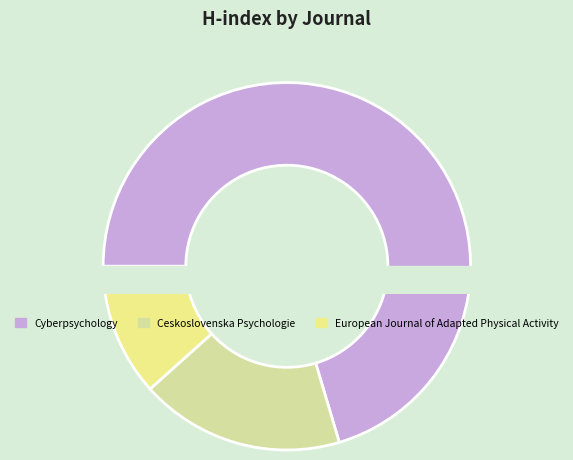

Which has a higher value, Ceskoslovenska Psychologie or European Journal of Adapted Physical Activity?

Ceskoslovenska Psychologie